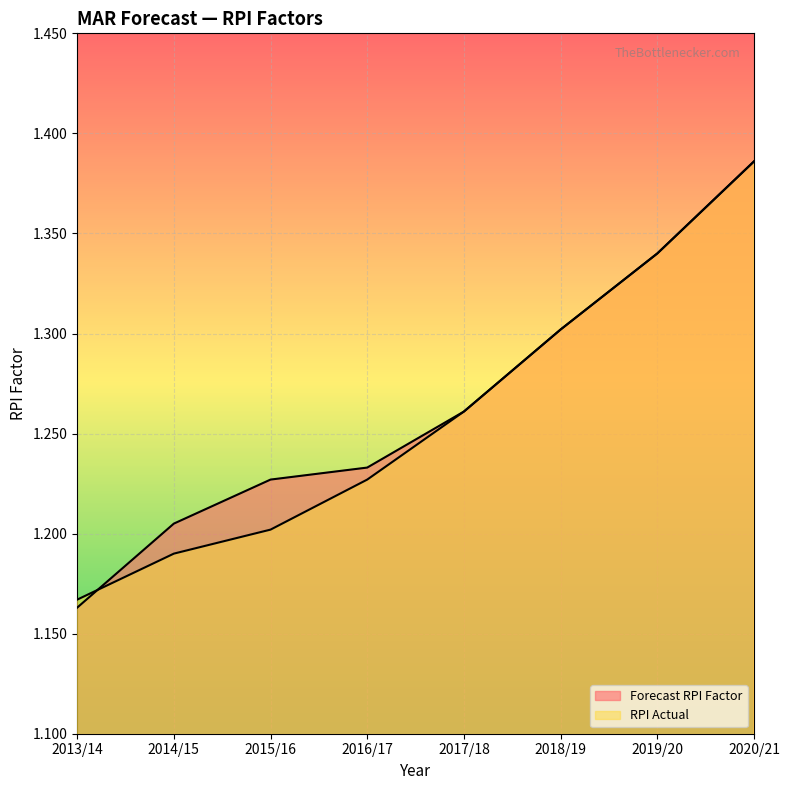

At which label does Forecast RPI Factor reach its minimum?

2013/14